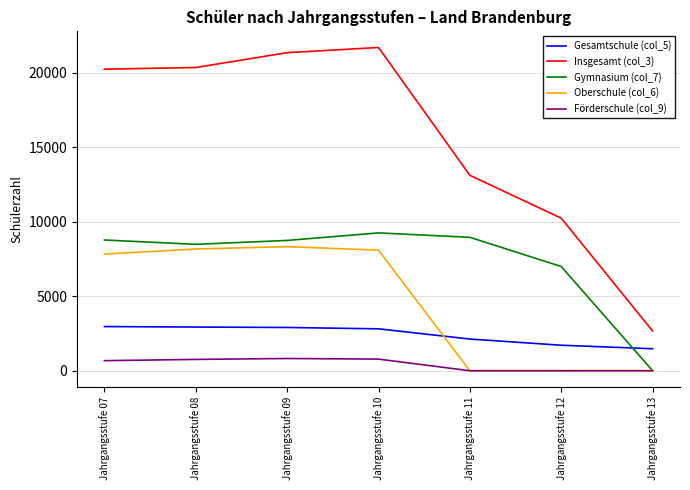

True or false: Insgesamt (col_3) and Gymnasium (col_7) cross at least once.

False